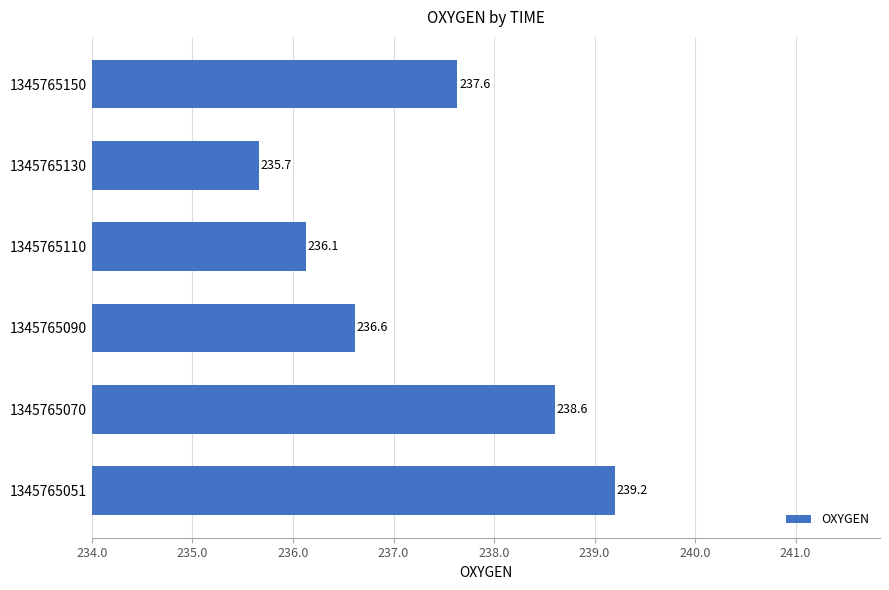

Are the bars horizontal?

Yes